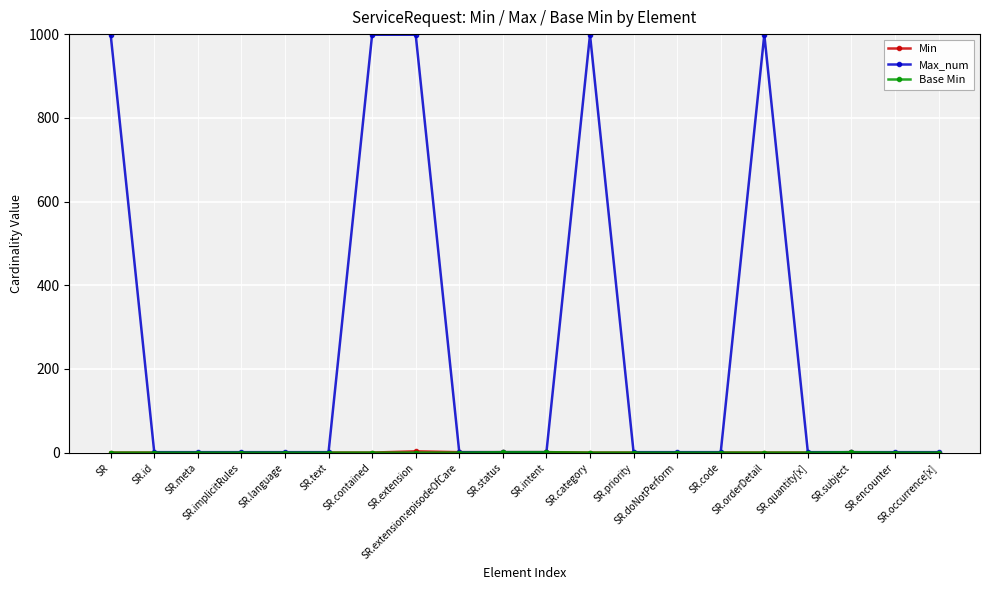

What is the maximum value shown in the chart?

999